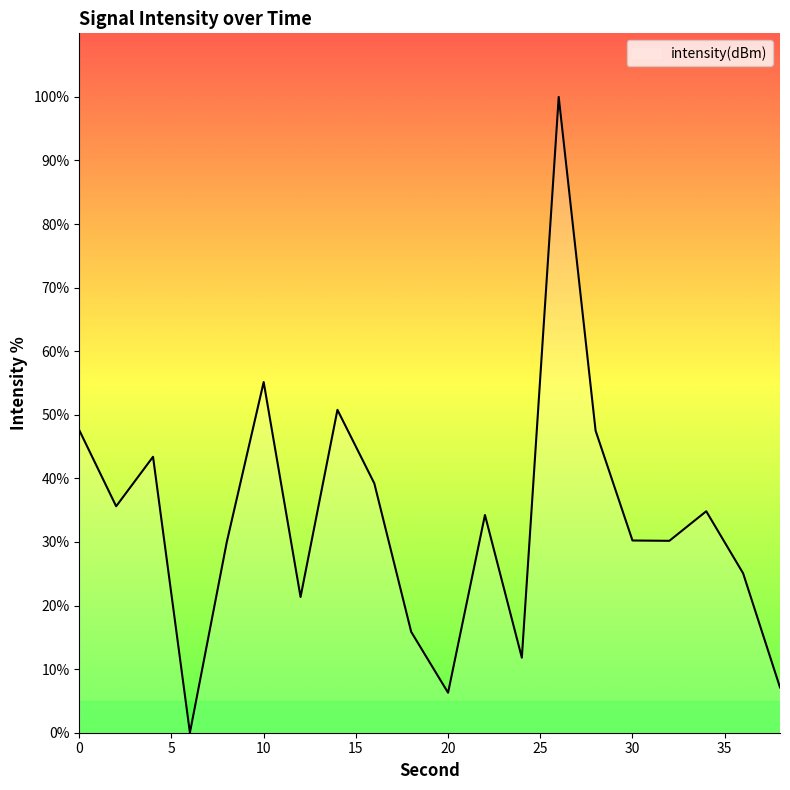

What is the maximum value shown in the chart?

100.0